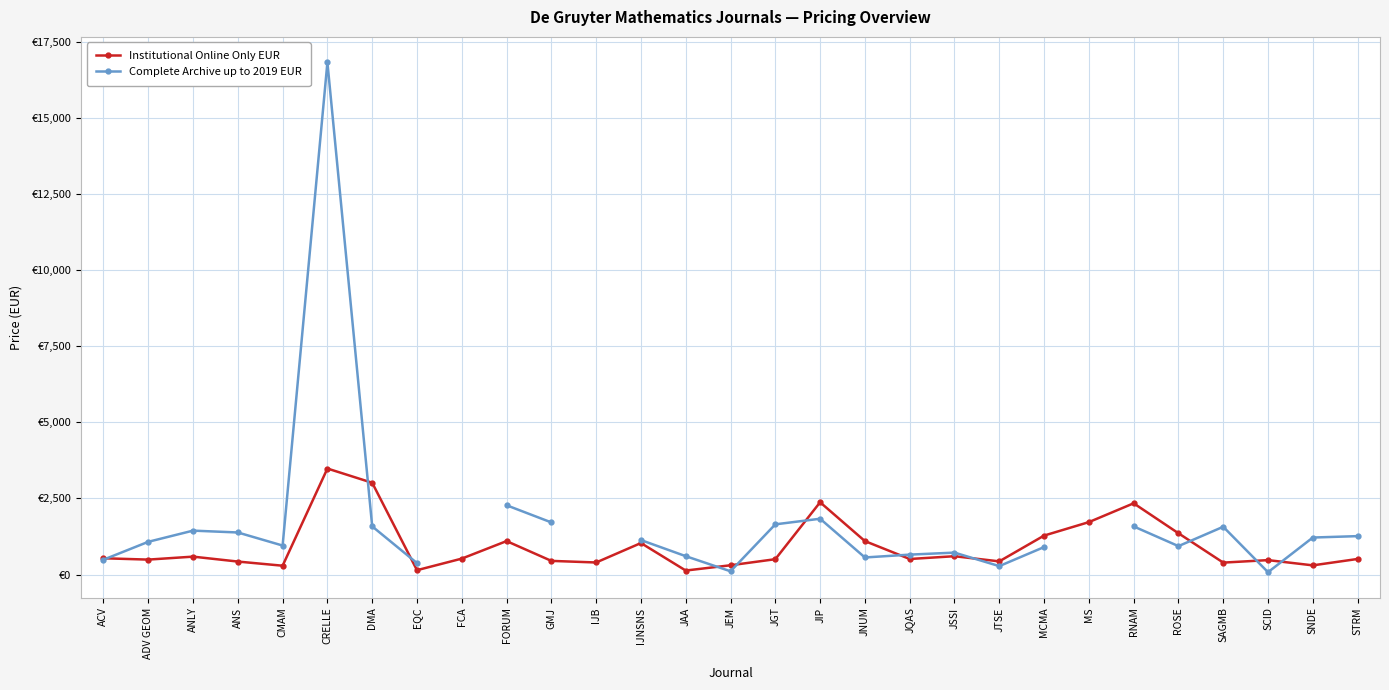

True or false: Institutional Online Only EUR has more than 0 interior local peaks.

True